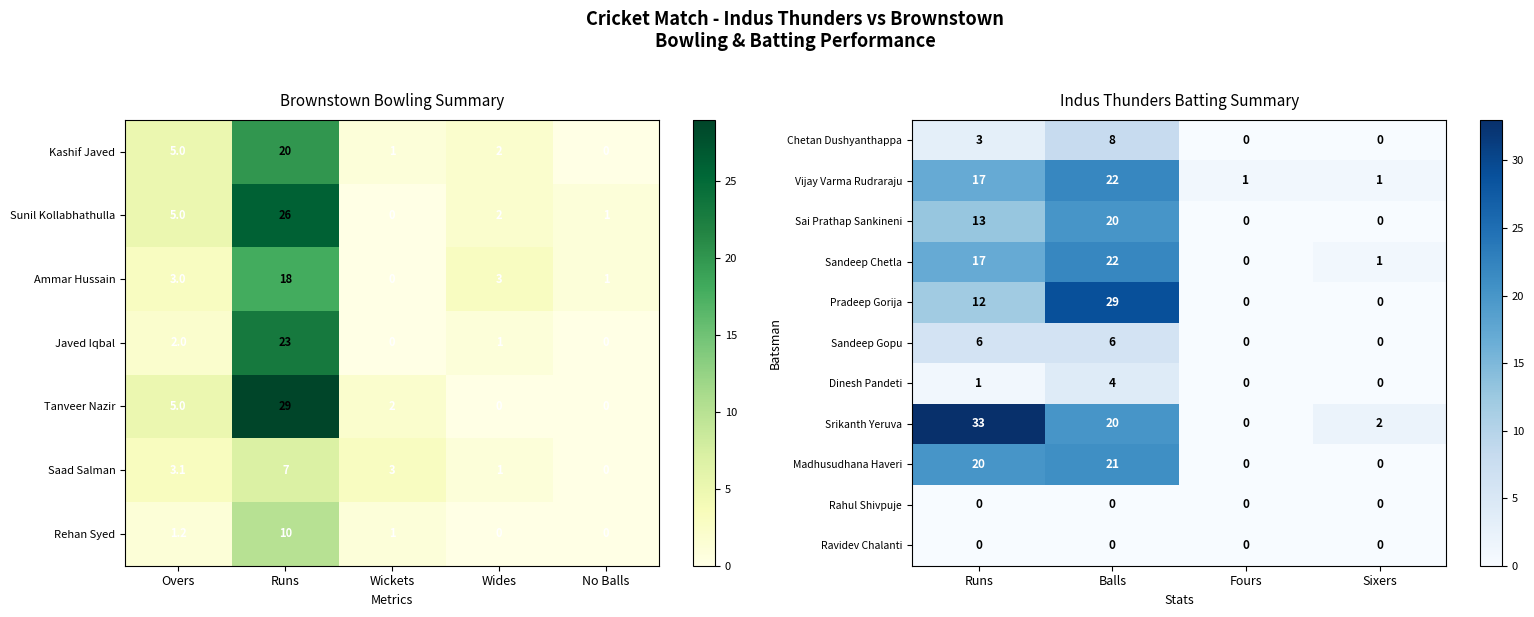

Which category has the highest value in the Srikanth Yeruva series?

Runs